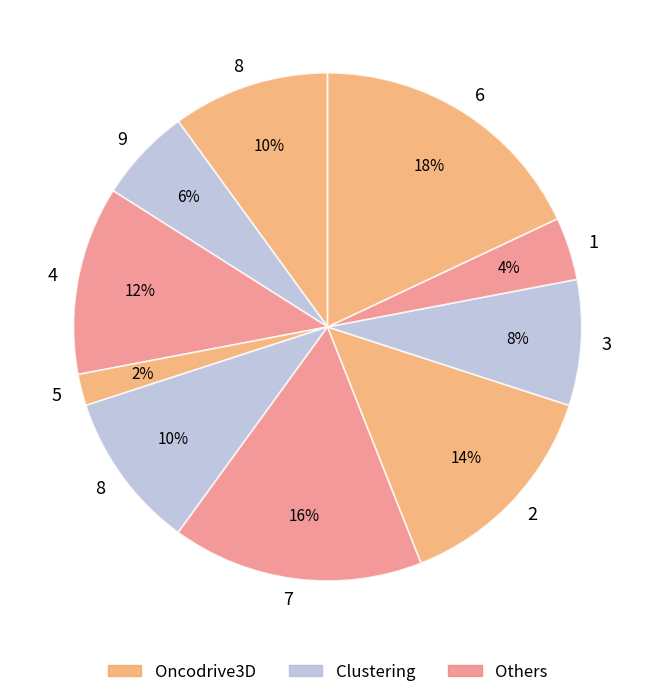

How many slices are in this pie chart?

10